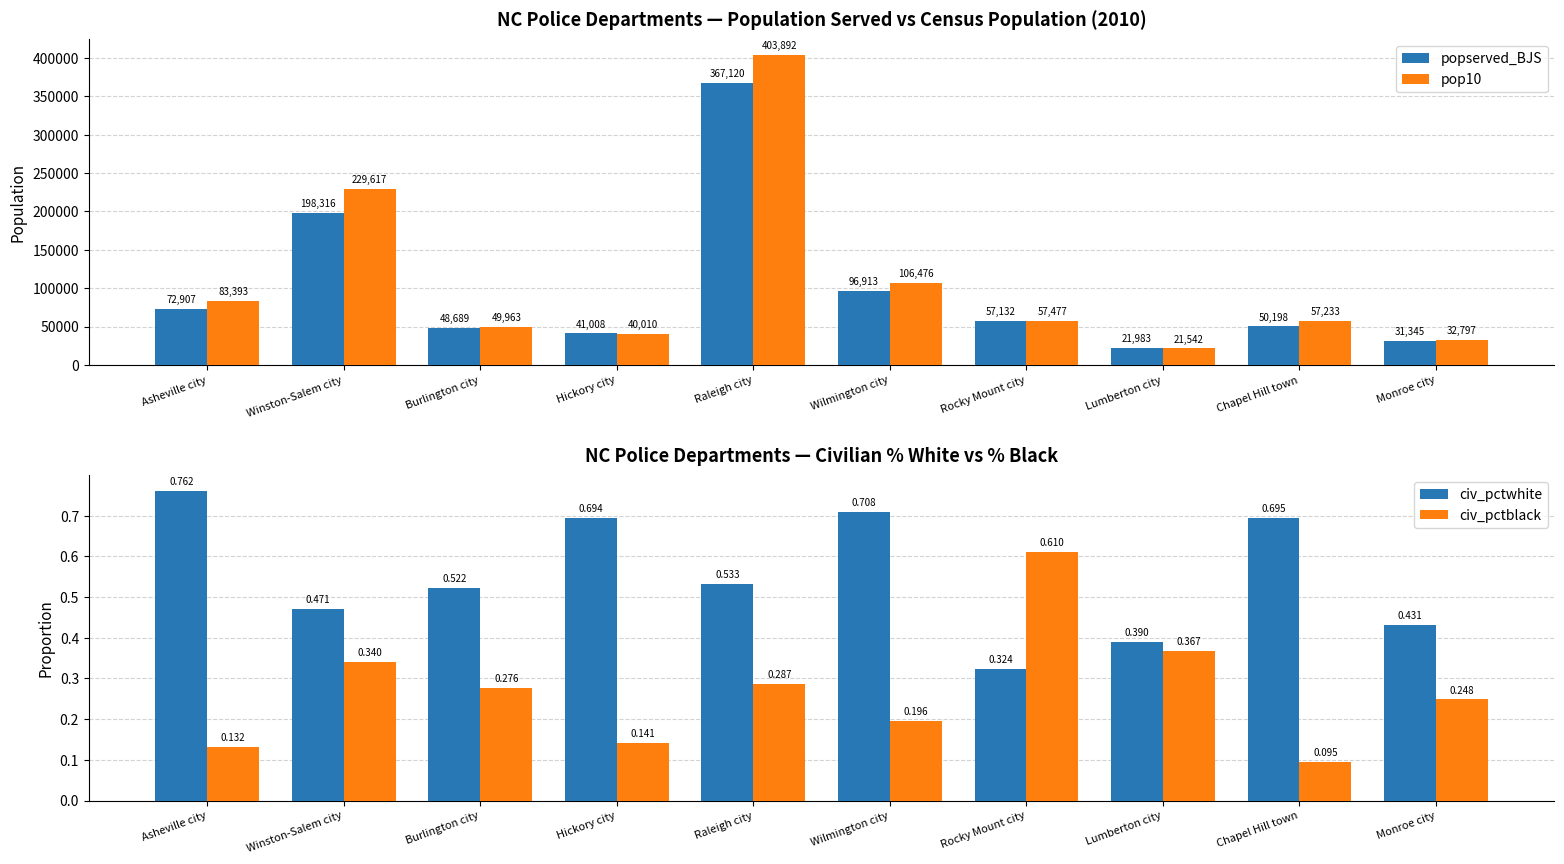

What value does the pop10 series have at Rocky Mount city?

57477